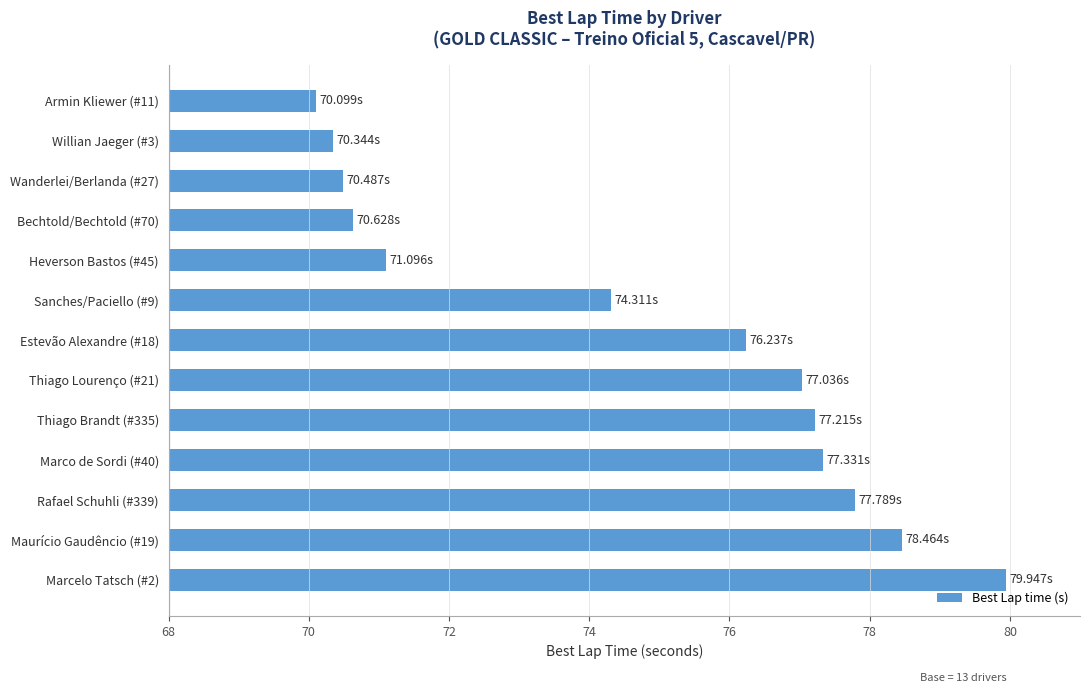

What is the average value?

74.7